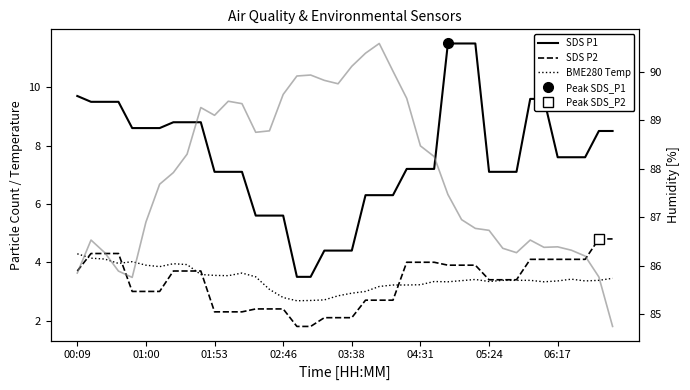

How many categories are shown in the chart?

40